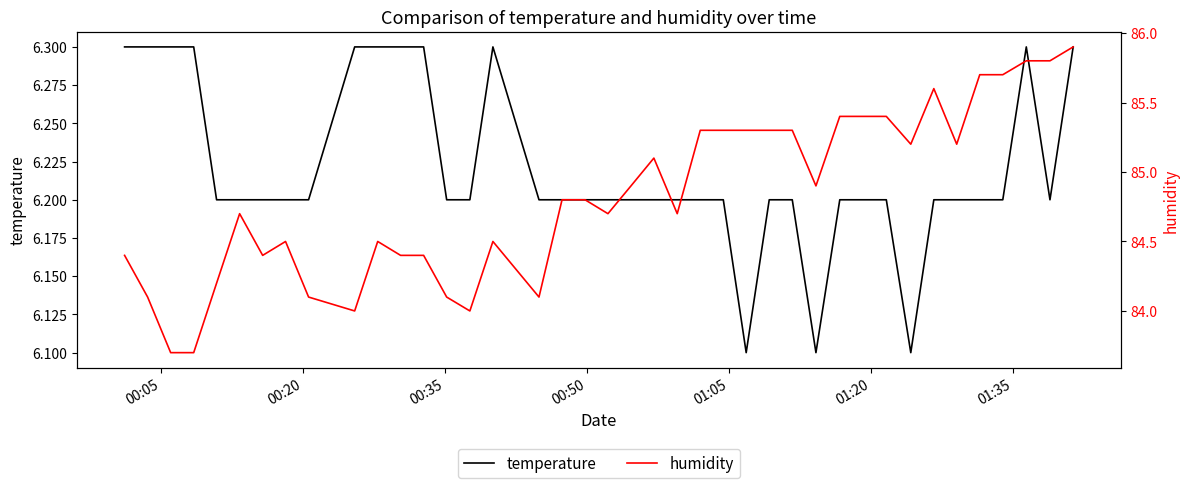

Reading left to right, what are all the values shown in this chart?

temperature: 6.3	6.3	6.3	6.3	6.2	6.2	6.2	6.2	6.2	6.3	6.3	6.3	6.3	6.2	6.2	6.3	6.2	6.2	6.2	6.2	6.2	6.2	6.2	6.2	6.2	6.1	6.2	6.2	6.1	6.2	6.2	6.2	6.1	6.2	6.2	6.2	6.2	6.3	6.2	6.3
humidity: 84.4	84.1	83.7	83.7	84.2	84.7	84.4	84.5	84.1	84.0	84.5	84.4	84.4	84.1	84.0	84.5	84.1	84.8	84.8	84.7	84.9	85.1	84.7	85.3	85.3	85.3	85.3	85.3	84.9	85.4	85.4	85.4	85.2	85.6	85.2	85.7	85.7	85.8	85.8	85.9